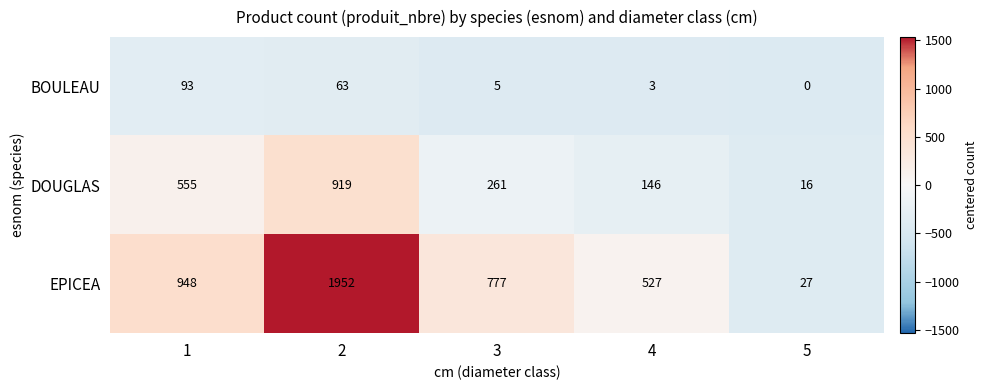

Reading left to right, transcribe all the data shown in this chart.

BOULEAU: 93	63	5	3	0
DOUGLAS: 555	919	261	146	16
EPICEA: 948	1952	777	527	27